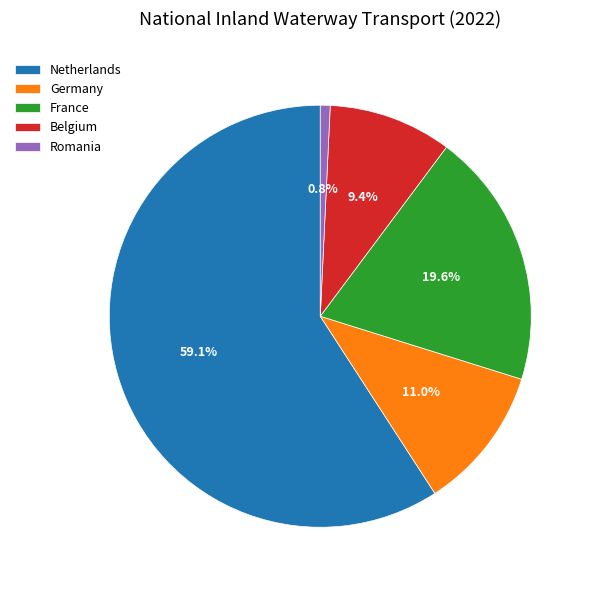

To the nearest percent, what is the average slice percentage?

20%